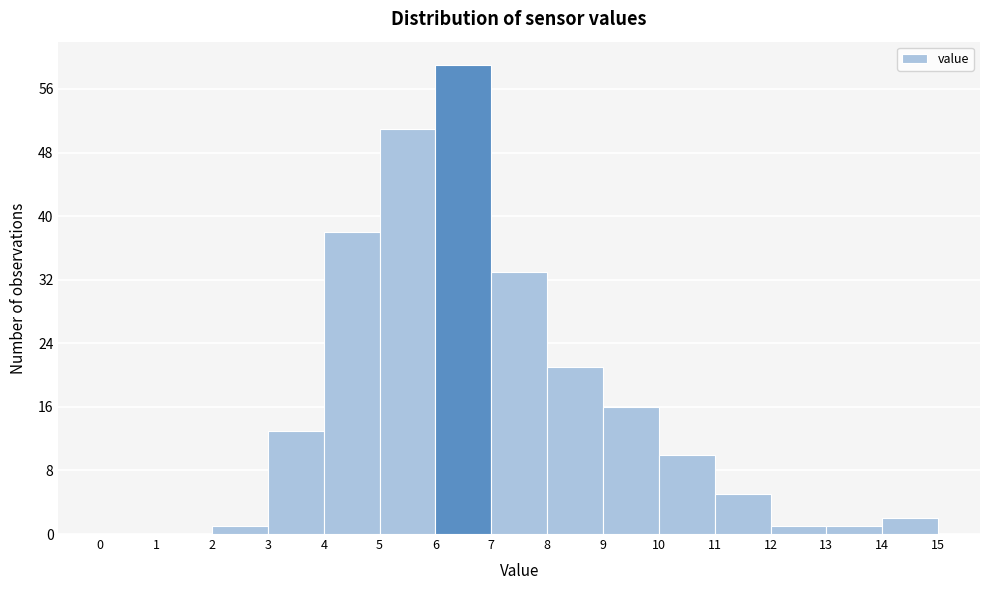

Reading left to right, transcribe this chart: for each bar, give the range it covers on the x-axis and its height. The values are not printed on the chart, so give them approximately, as read against the axis.

0 to 1: 0
1 to 2: 0
2 to 3: 1
3 to 4: 13
4 to 5: 38
5 to 6: 51
6 to 7: 59
7 to 8: 33
8 to 9: 21
9 to 10: 16
10 to 11: 10
11 to 12: 5
12 to 13: 1
13 to 14: 1
14 to 15: 2